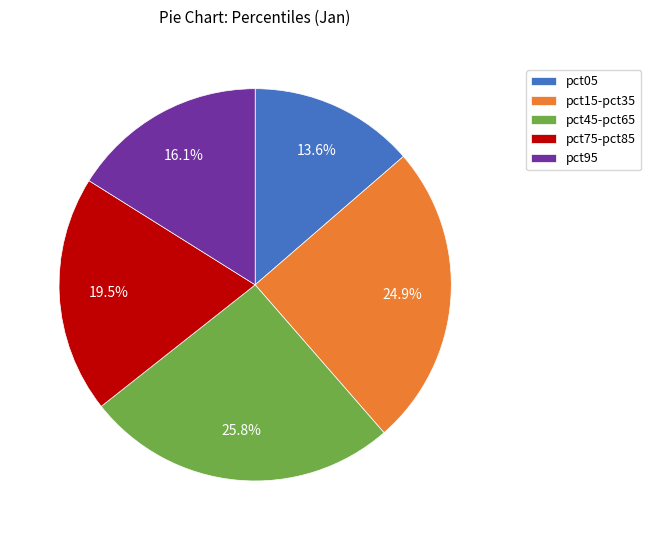

Does pct15-pct35 account for over 50% of the chart?

No